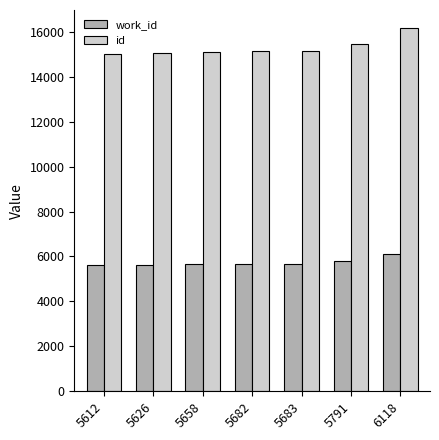

List the series in order of their overall mean, lowest first.

work_id, id